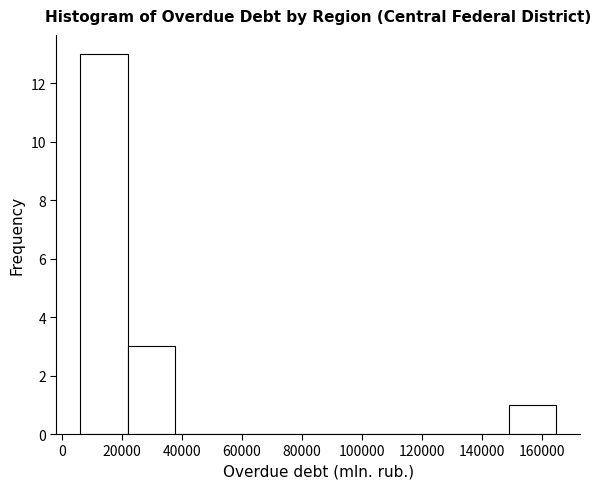

Reading left to right, transcribe this chart: for each bar, give the range it covers on the x-axis and its height. Neither the bar edges nor the heights are printed on the chart, so give them approximately, as read against the axes.

6000 to 22000: 13
22000 to 38000: 3
38000 to 54000: 0
54000 to 70000: 0
70000 to 86000: 0
86000 to 102000: 0
102000 to 118000: 0
118000 to 134000: 0
134000 to 148000: 0
148000 to 164000: 1